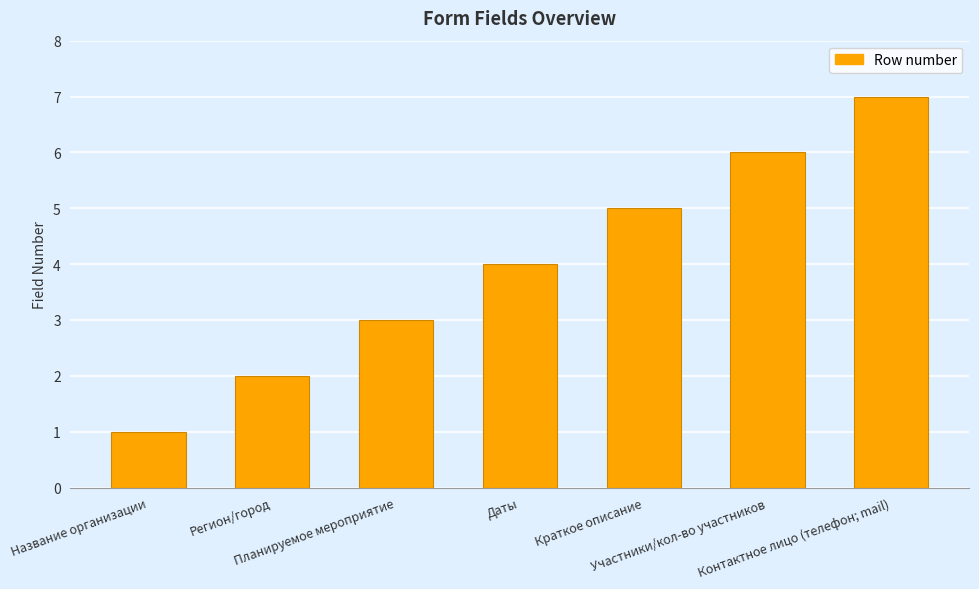

How many bars are there in total?

7